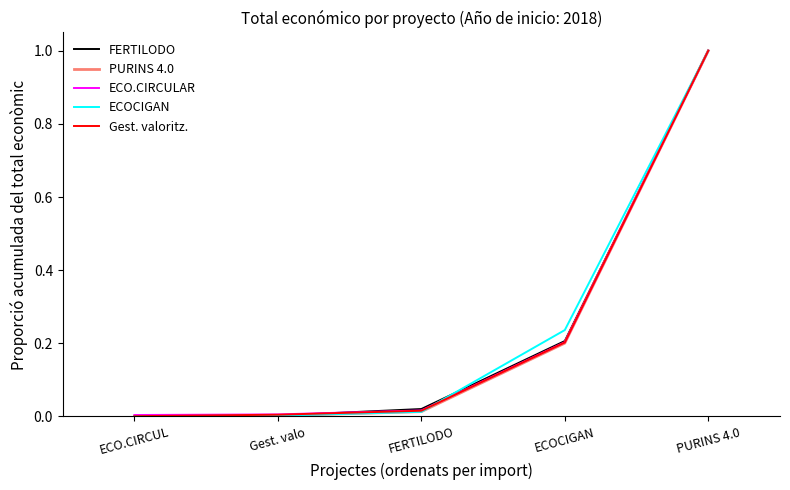

Is it true that FERTILODO equals 0.3 at PURINS 4.0?

False